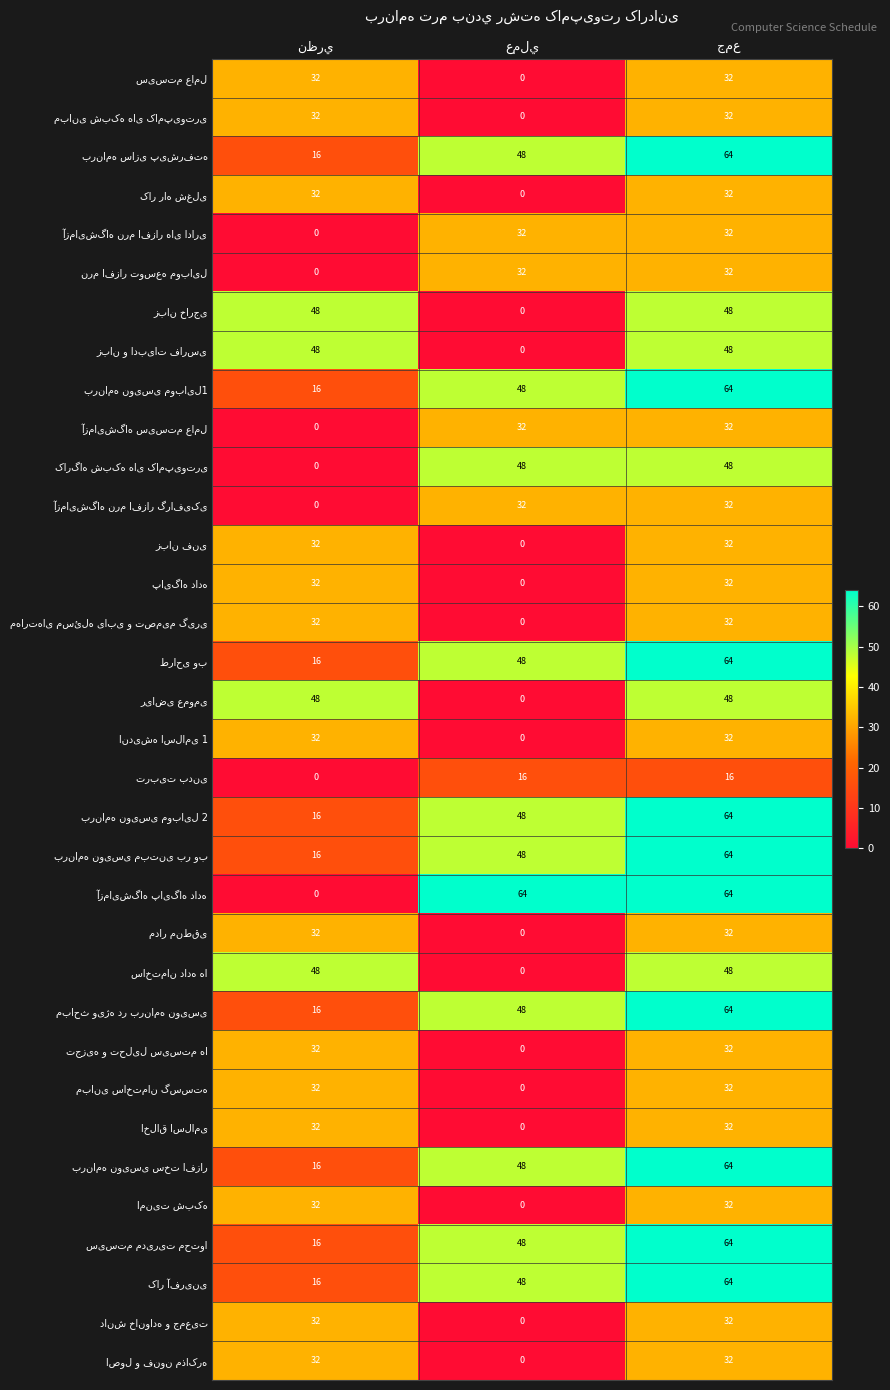

What is the maximum value shown in the chart?

64